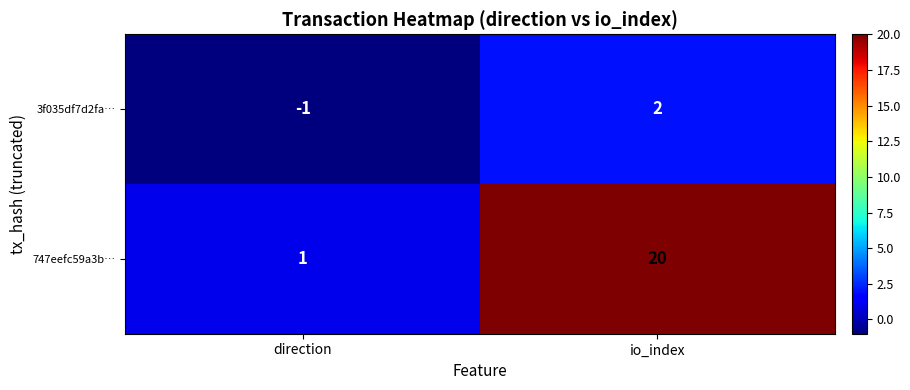

Which series changed the most between direction and io_index?

747eefc59a3b…